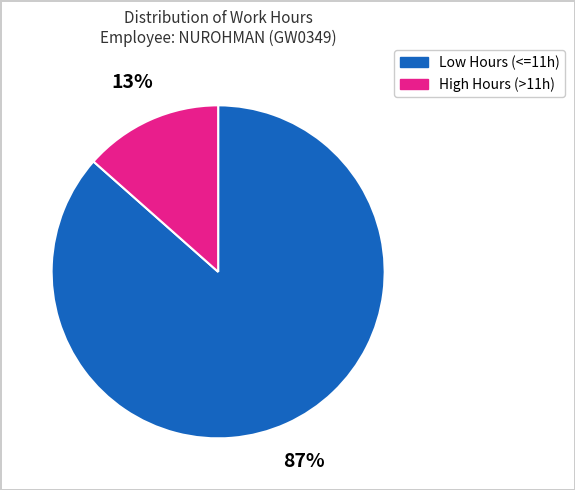

To the nearest percent, what is the average slice percentage?

50%